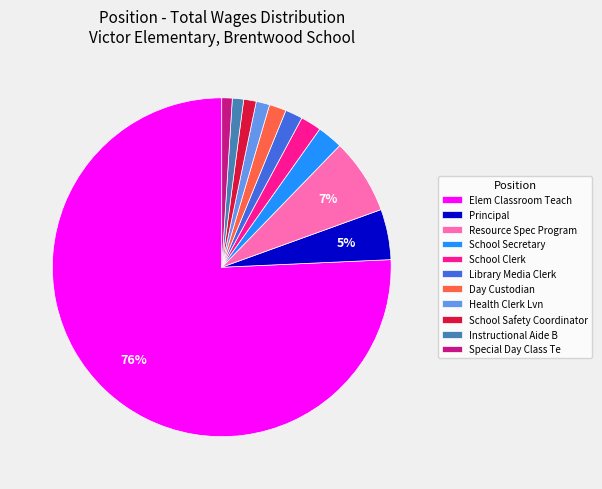

The Resource Spec Program slice represents 1% of the pie. True or false?

False